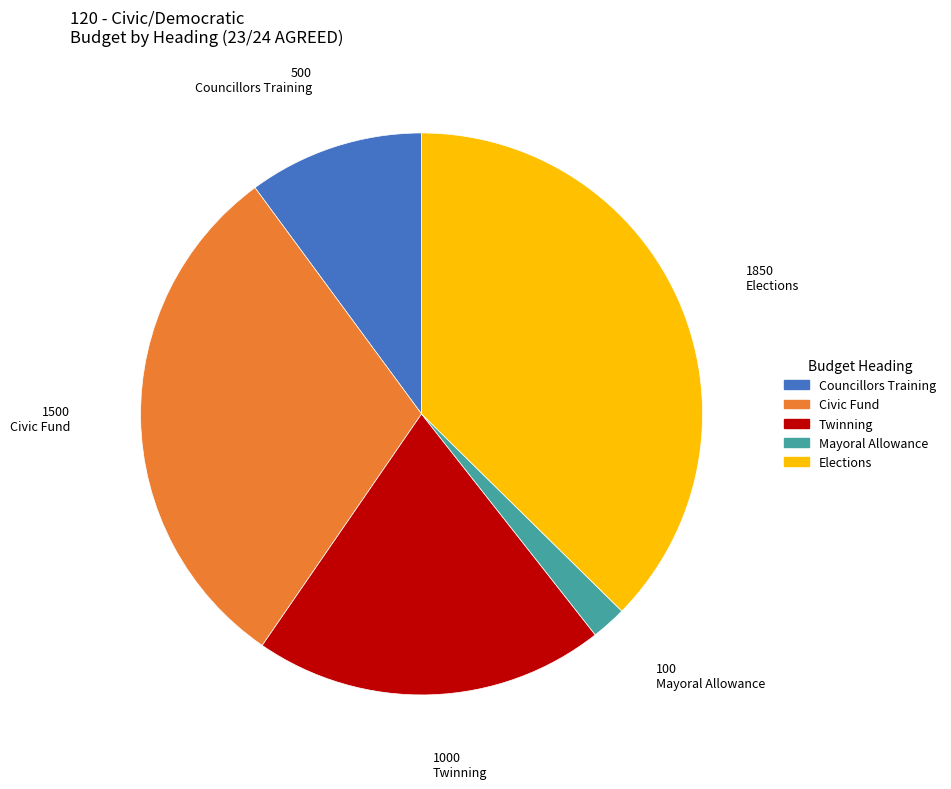

Is there a majority slice in this chart?

No